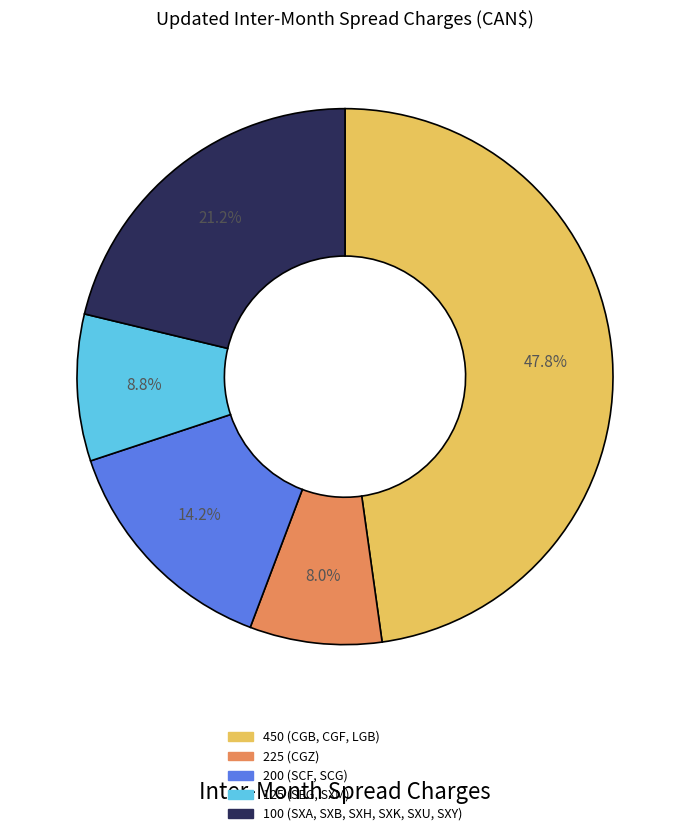

To the nearest percent, what is the difference between the largest and smallest slice percentages?

40%